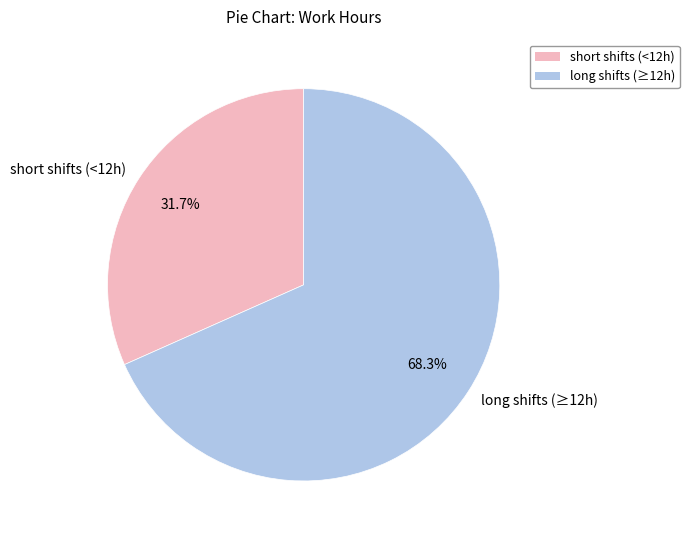

Approximately how many times larger is the value at long shifts (≥12h) compared to short shifts (<12h)?

2.2